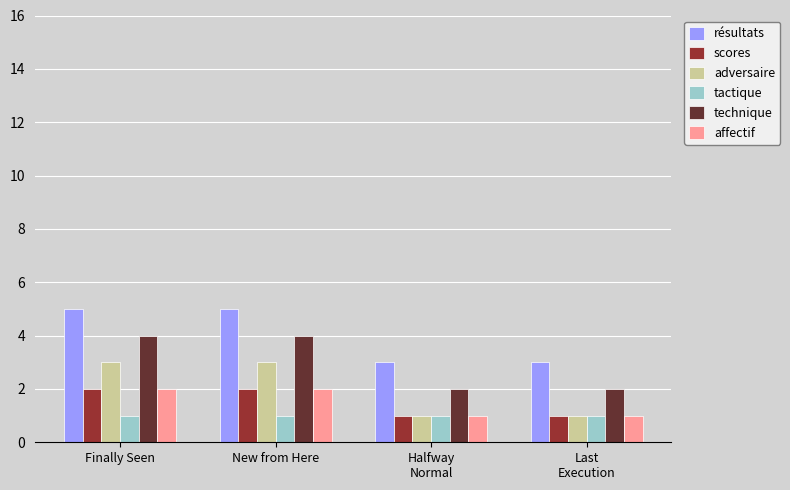

What is the total value across all series at Finally Seen?

17